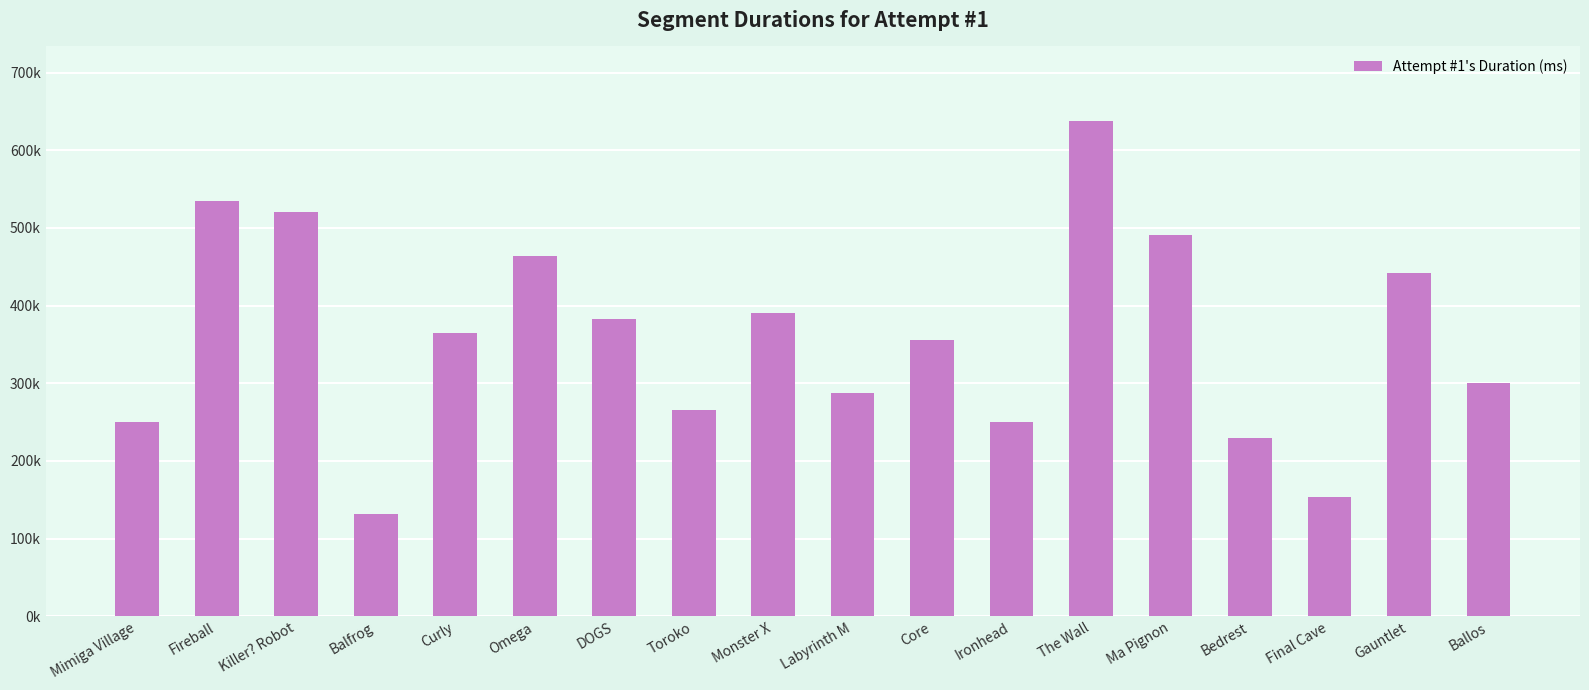

At which category does the chart reach its minimum across all series?

Balfrog